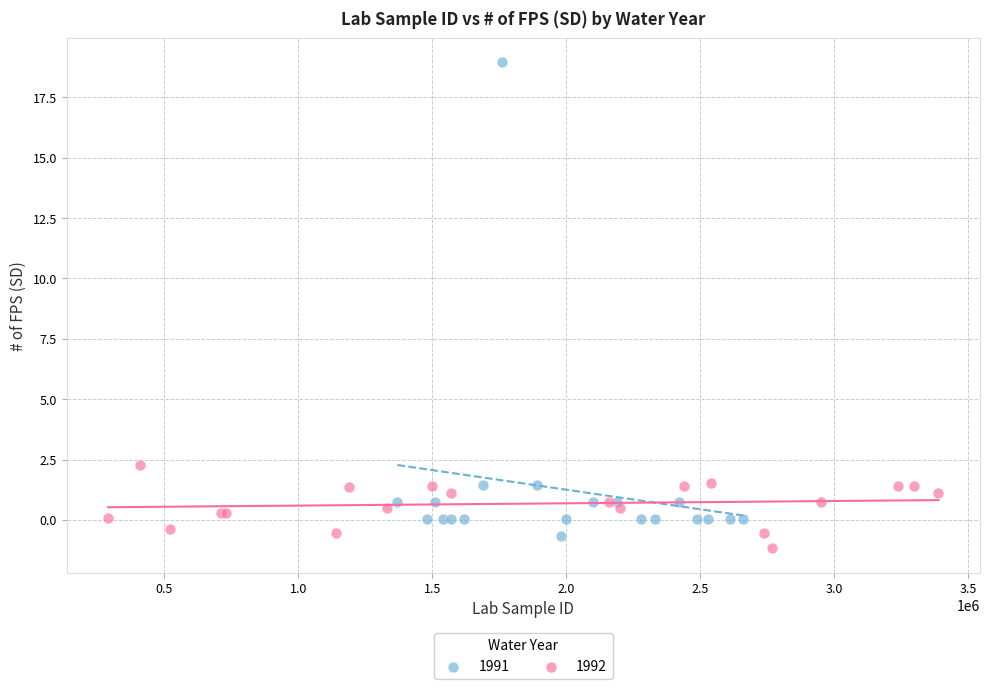

Which series has the largest Y range (max minus min)?

1991